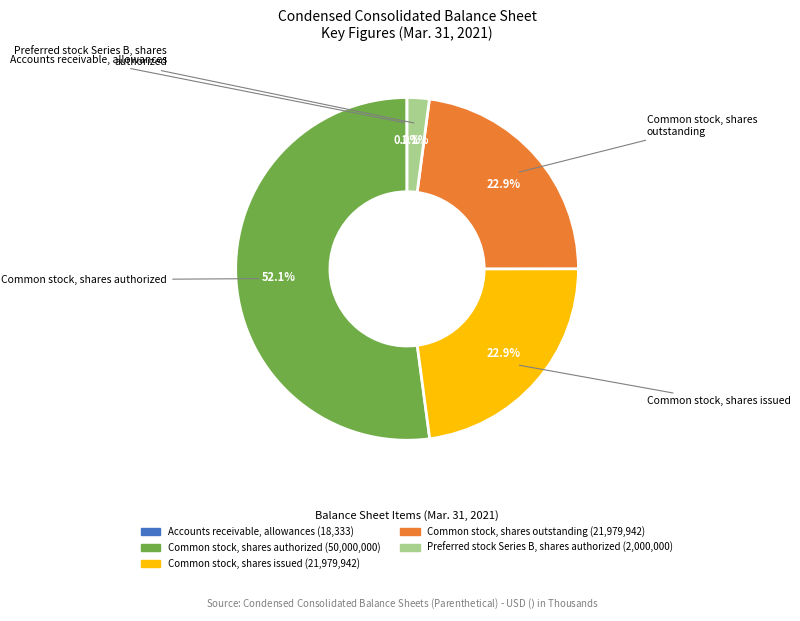

What percentage do Common stock, shares outstanding and Preferred stock Series B, shares authorized together represent?

25.0%